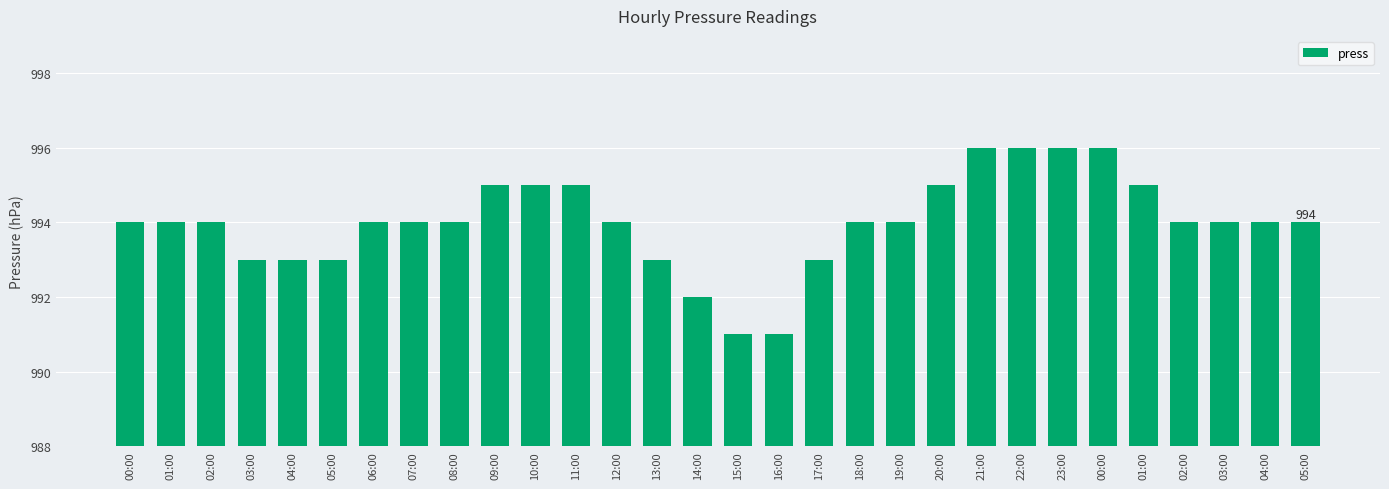

How many bars are there in total?

30